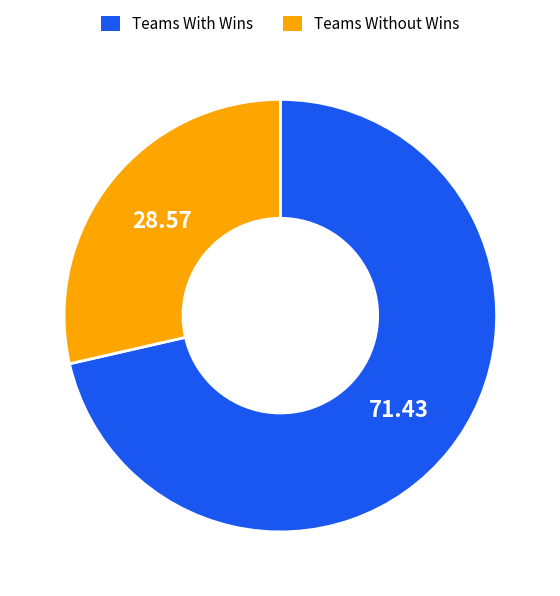

Does any single category account for the majority?

Yes